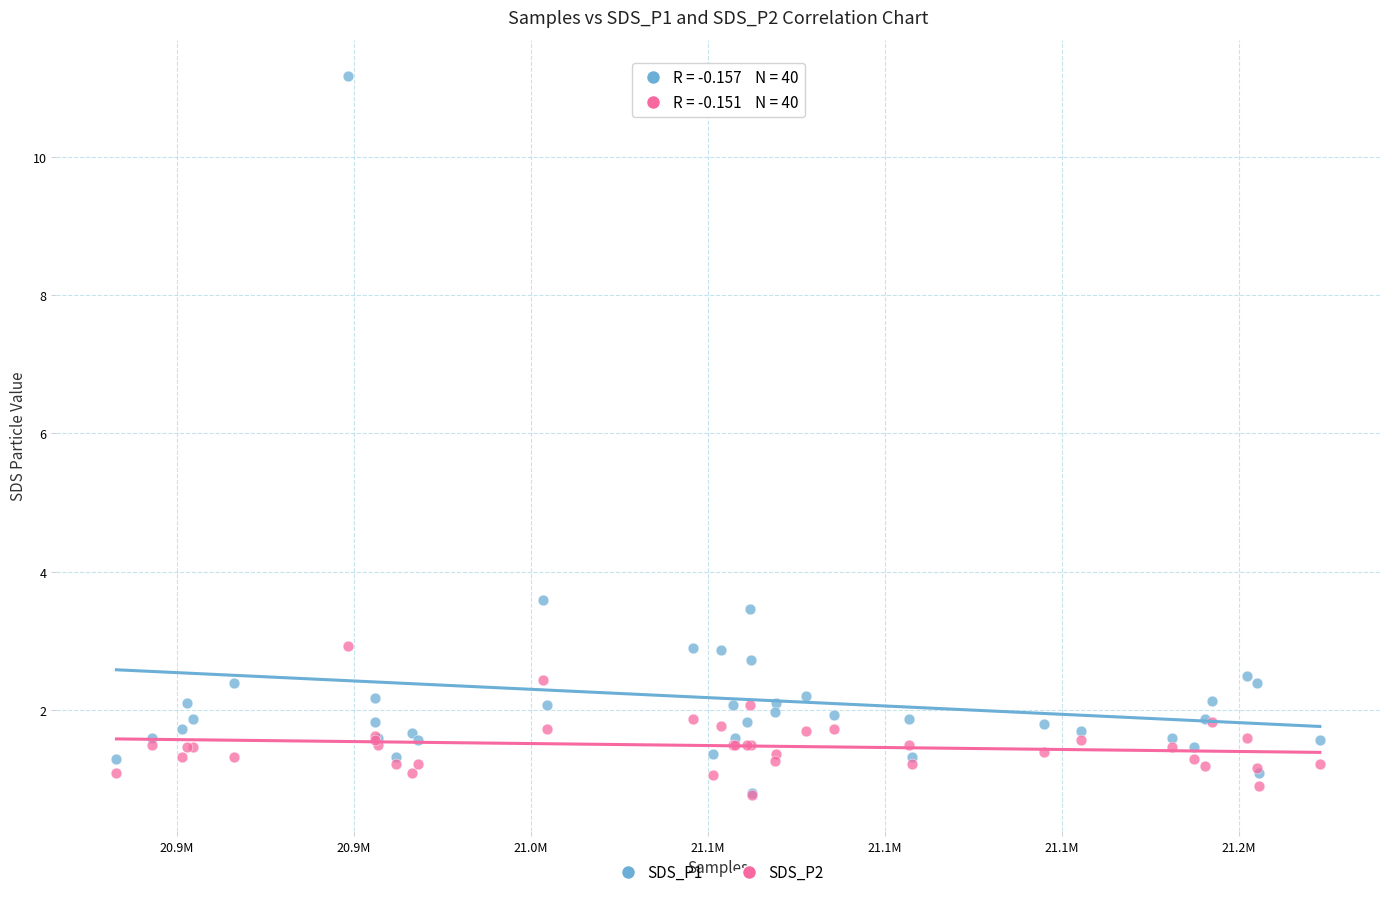

What are all the series names shown in the legend?

SDS_P1, SDS_P2